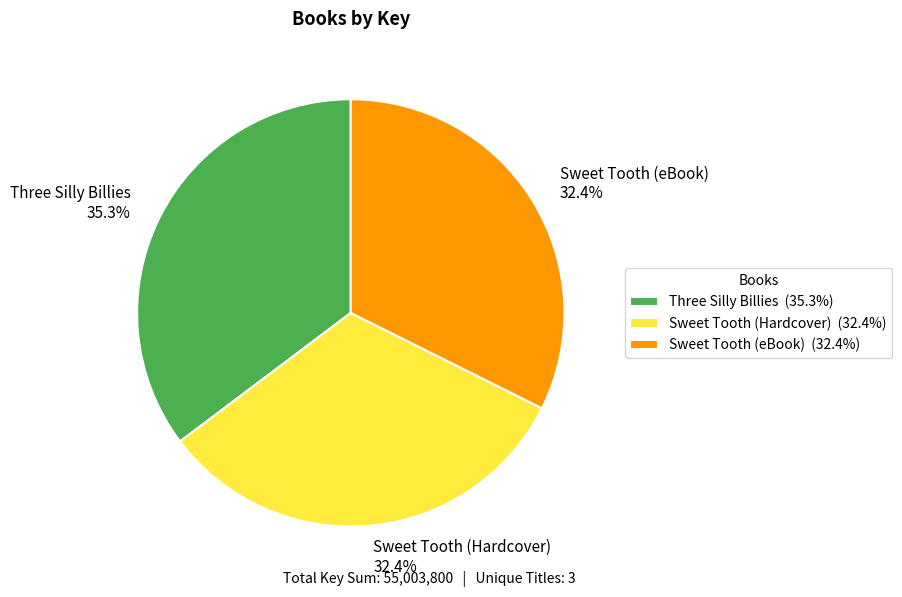

Count the number of slices in the pie.

3